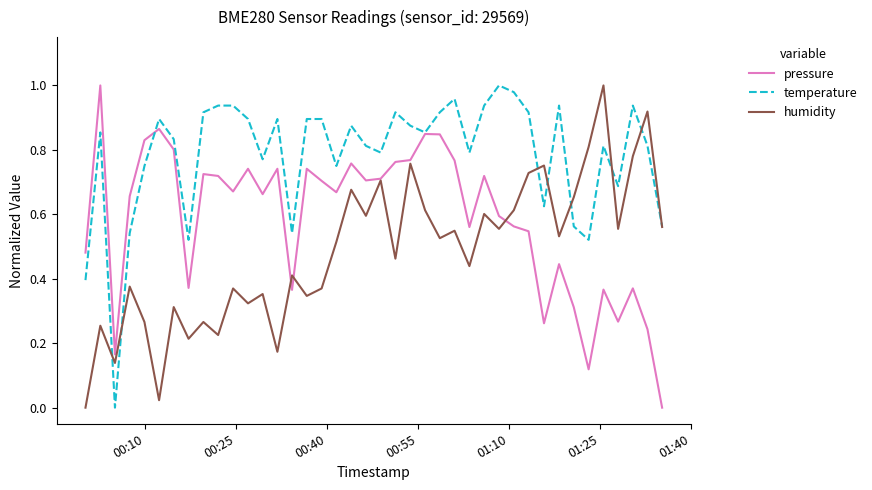

List the series in order of their overall mean, highest first.

temperature, pressure, humidity